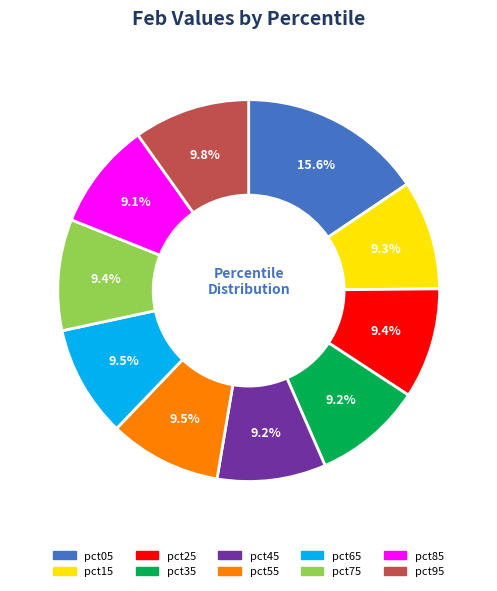

Is there a majority slice in this chart?

No